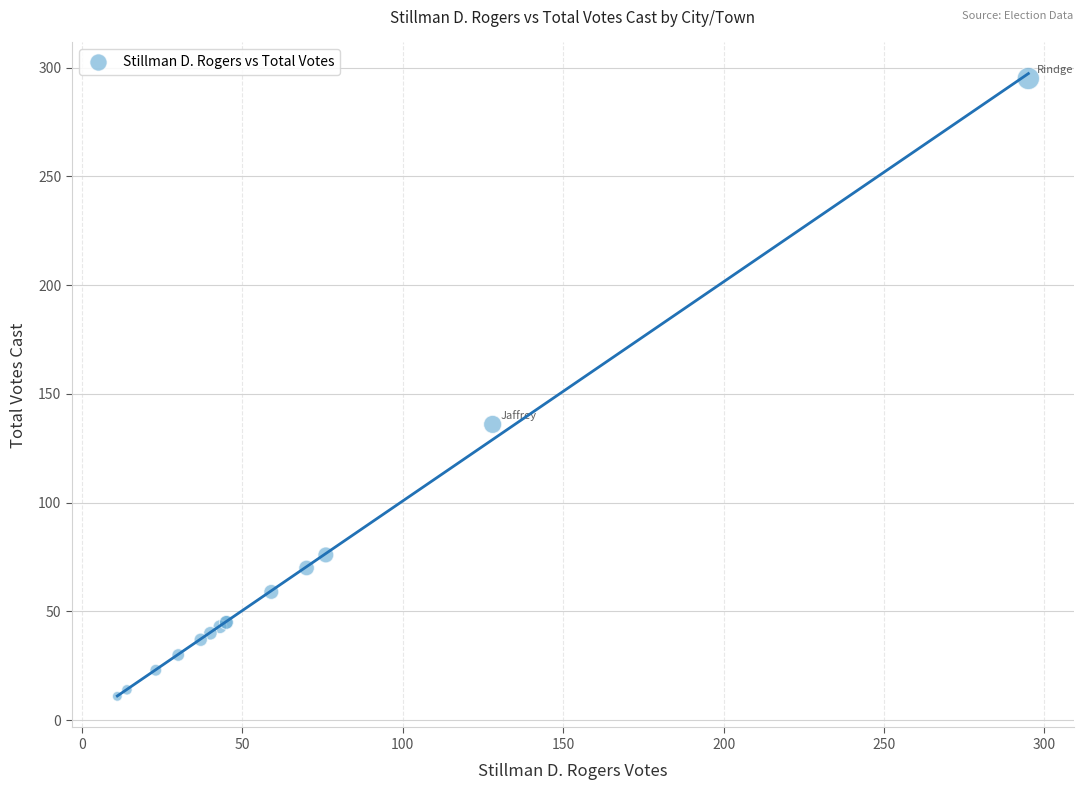

What Y value in the scatter plot is closest to 153?

136